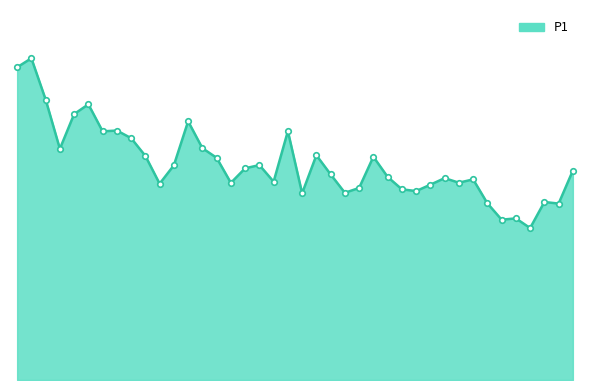

How many lines are shown in the chart?

1